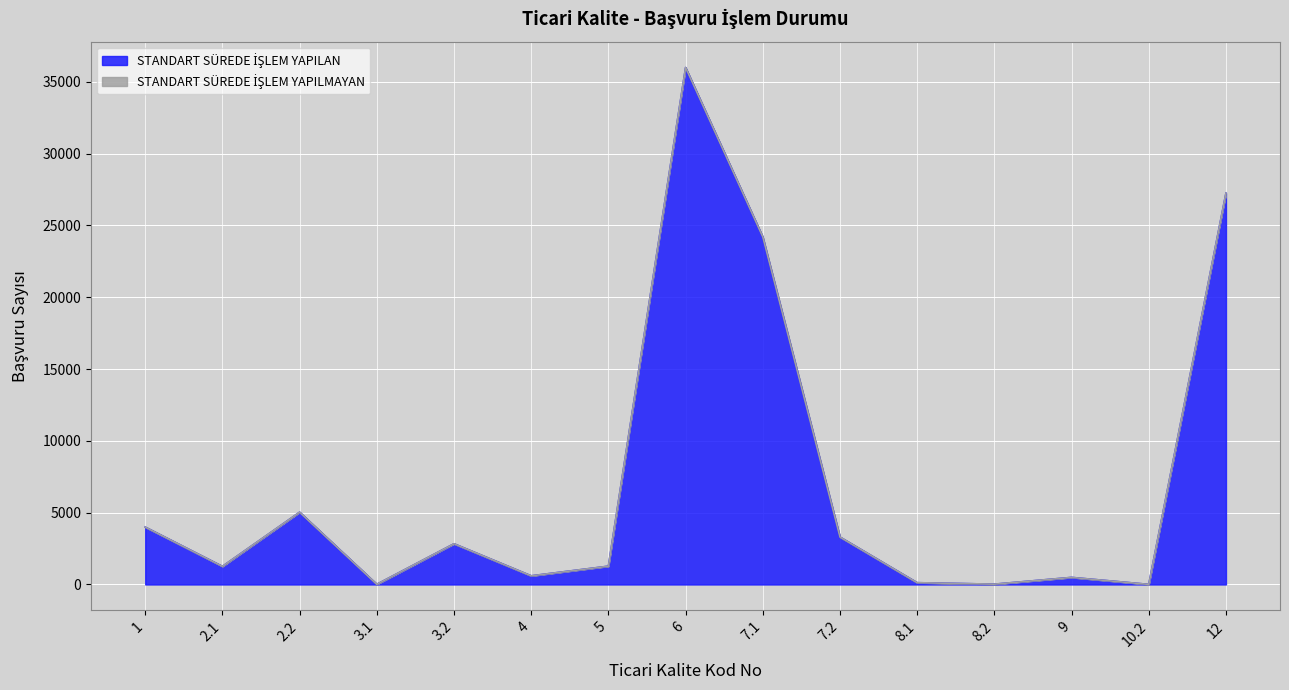

Rank the categories by value from lowest to highest.

10.2, 3.1, 8.2, 8.1, 9, 4, 2.1, 5, 3.2, 7.2, 1, 2.2, 7.1, 12, 6